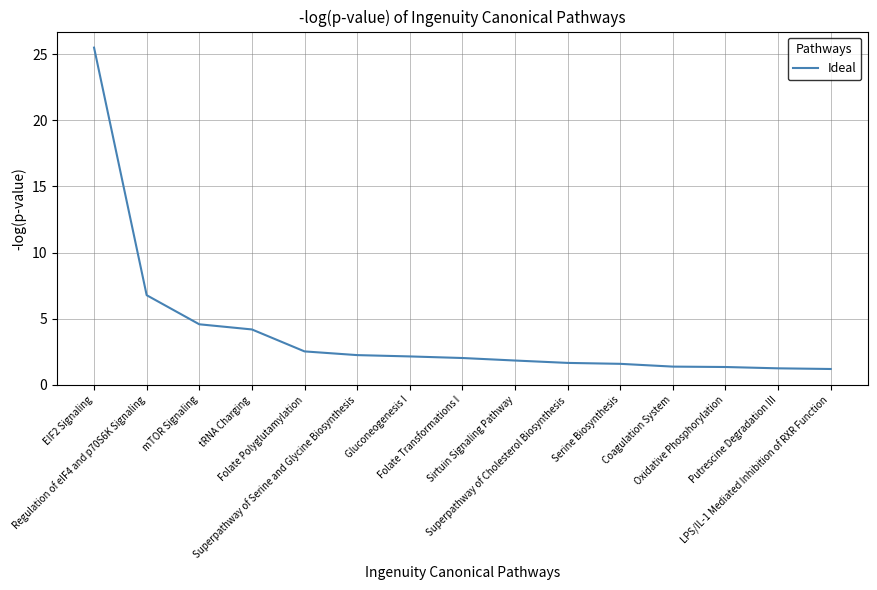

What is the maximum value shown in the chart?

25.5